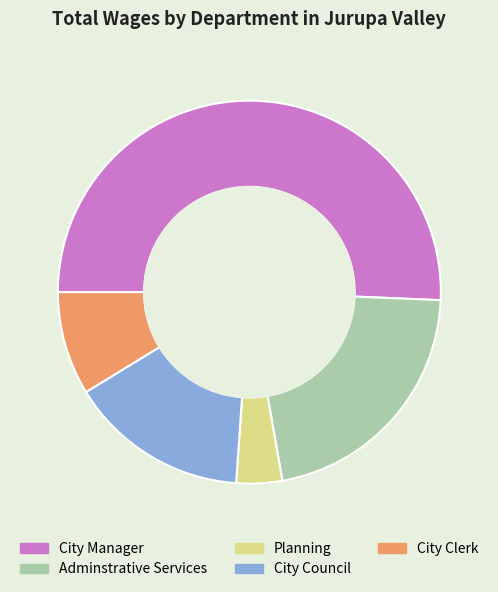

Is it true that City Council is 15% of the pie?

True